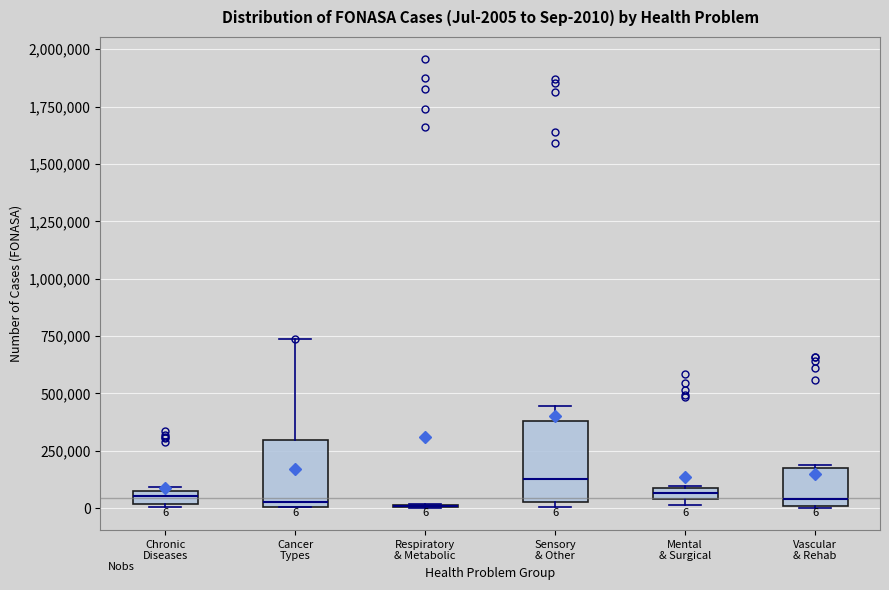

Which box is the tallest, from its lower edge to its upper edge?

Sensory & Other